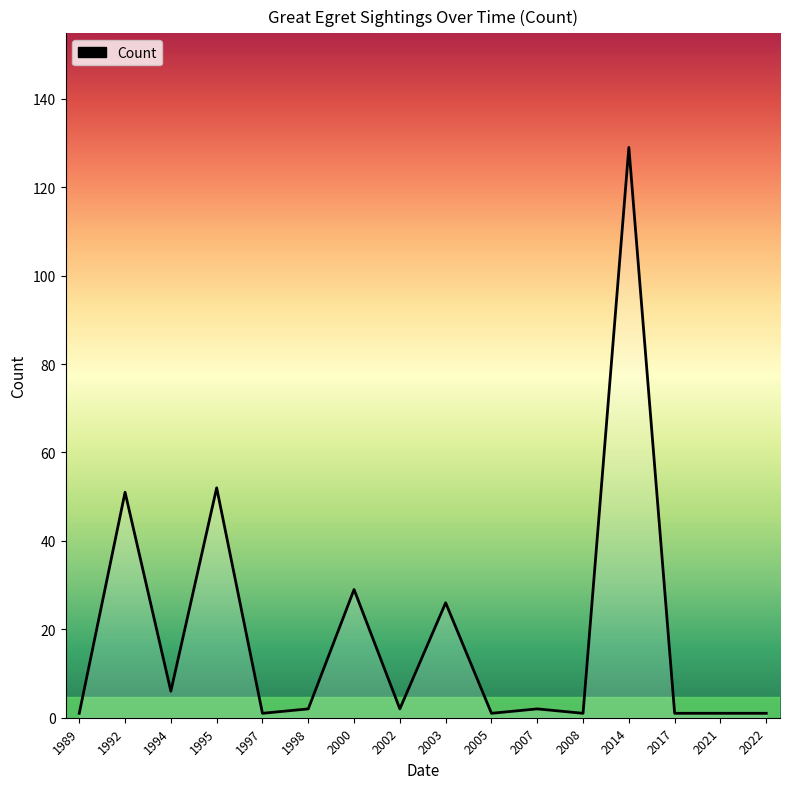

What is the greatest value displayed?

129